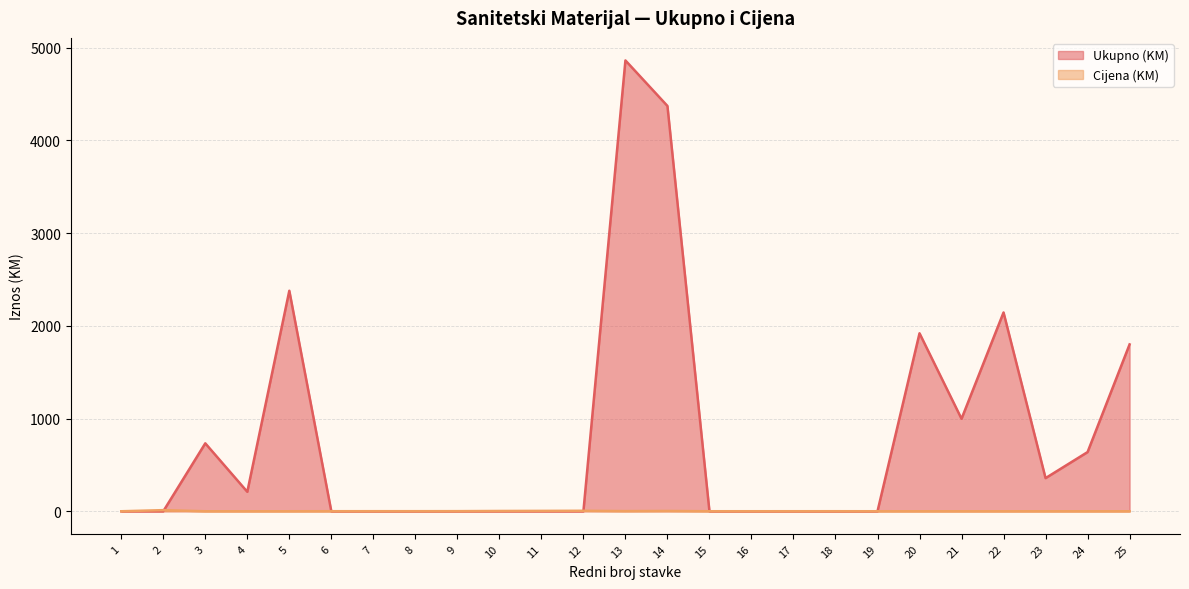

Count the number of categories in the chart.

25